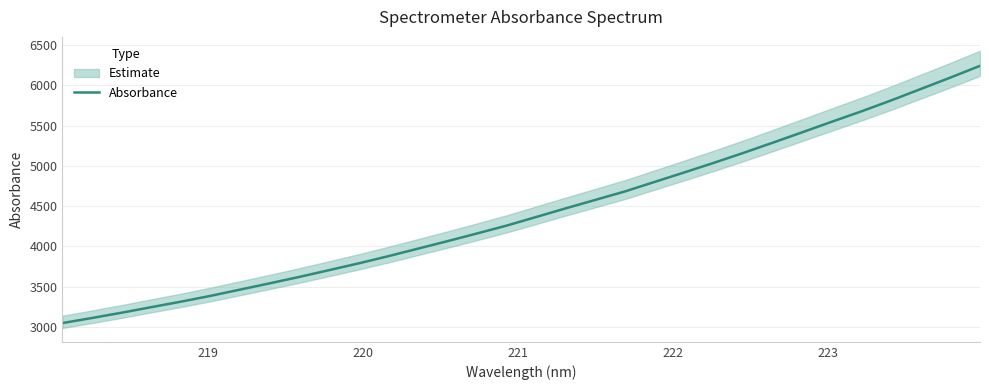

True or false: there are more than 2 points higher than both neighbors.

False